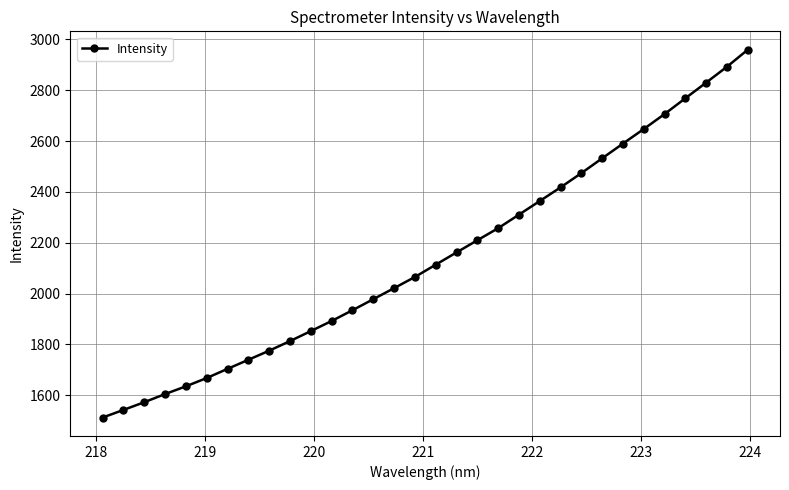

What is the minimum value shown in the chart?

1512.0